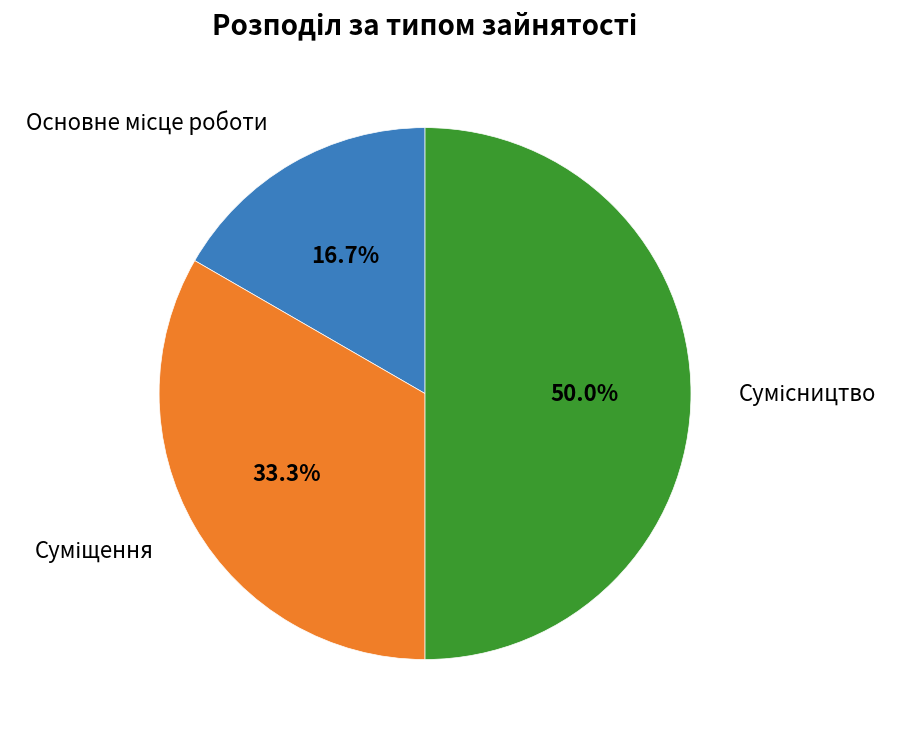

Rank the categories by value from highest to lowest.

Сумісництво, Суміщення, Основне місце роботи